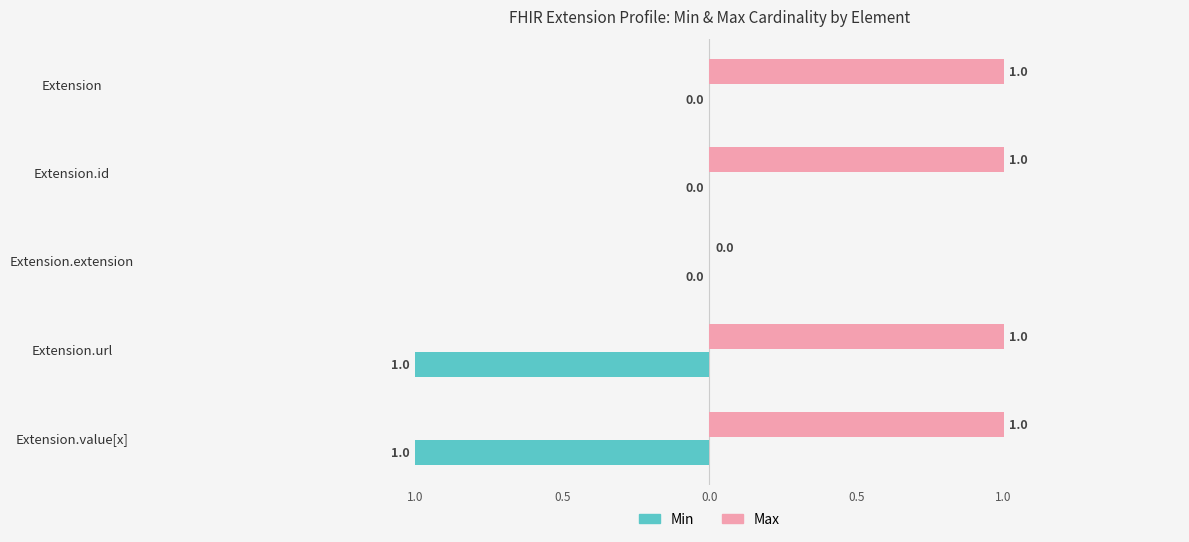

Reading left to right, transcribe all the data shown in this chart.

Min: 0	0	0	-1	-1
Max: 1	1	0	1	1